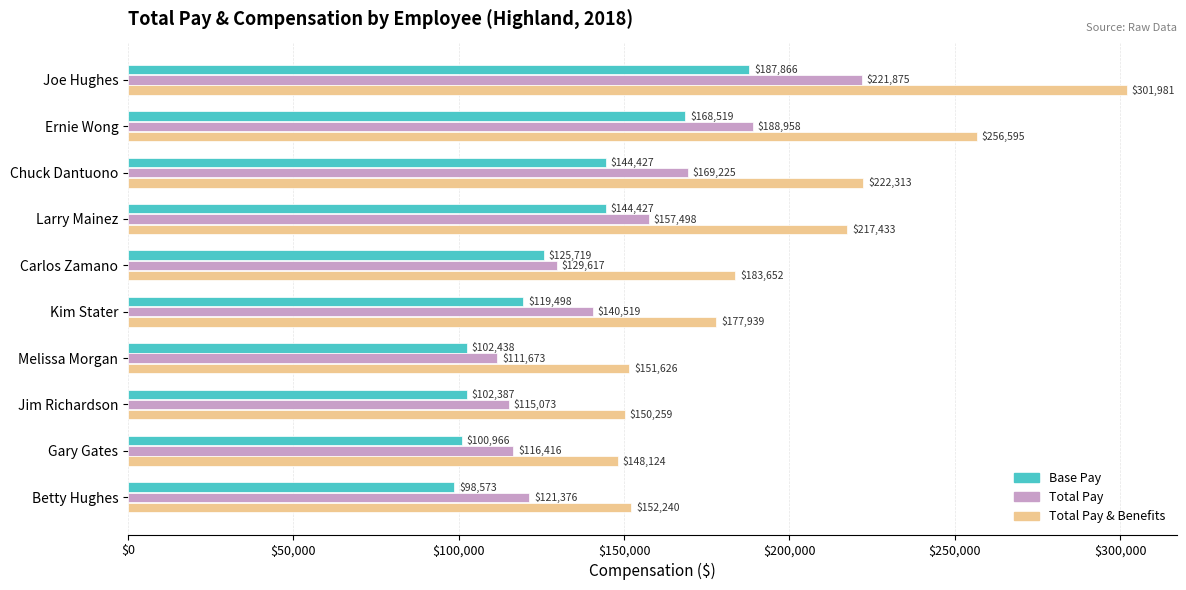

Count the number of categories in the chart.

10